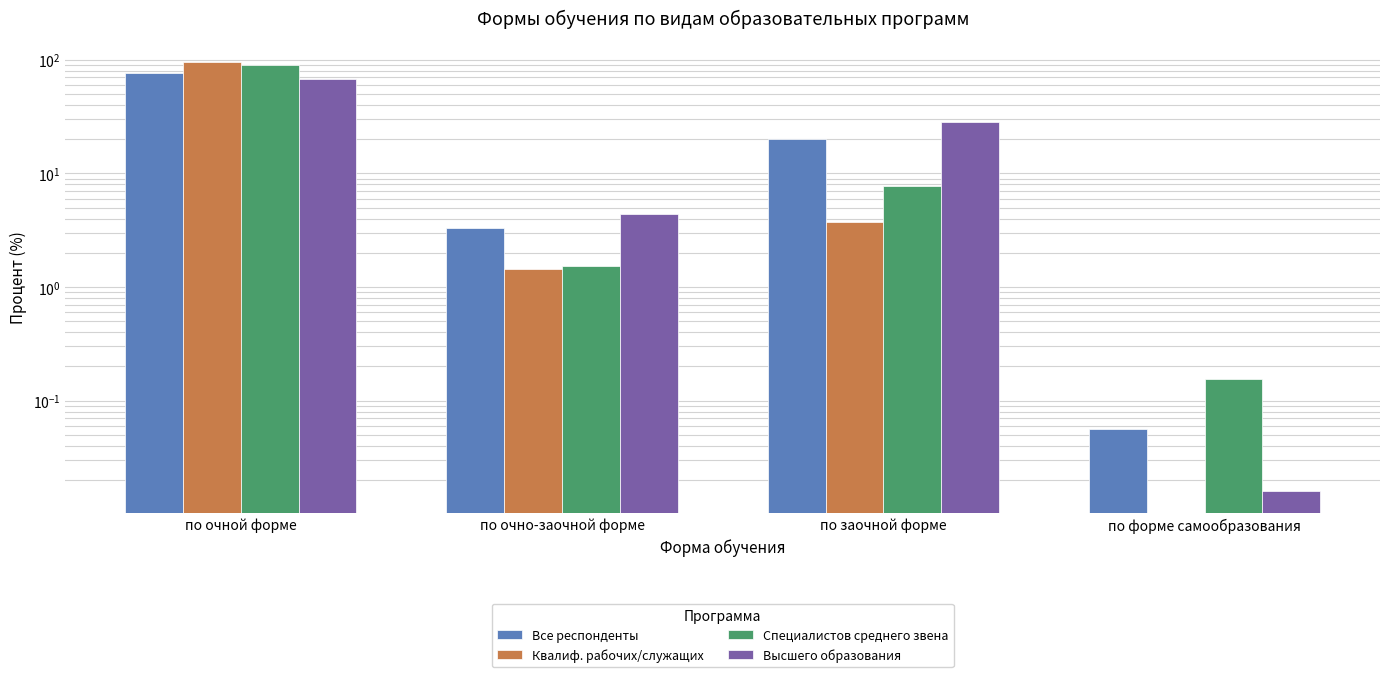

Rank the series at по форме самообразования from lowest to highest value.

Квалиф. рабочих/служащих, Высшего образования, Все респонденты, Специалистов среднего звена